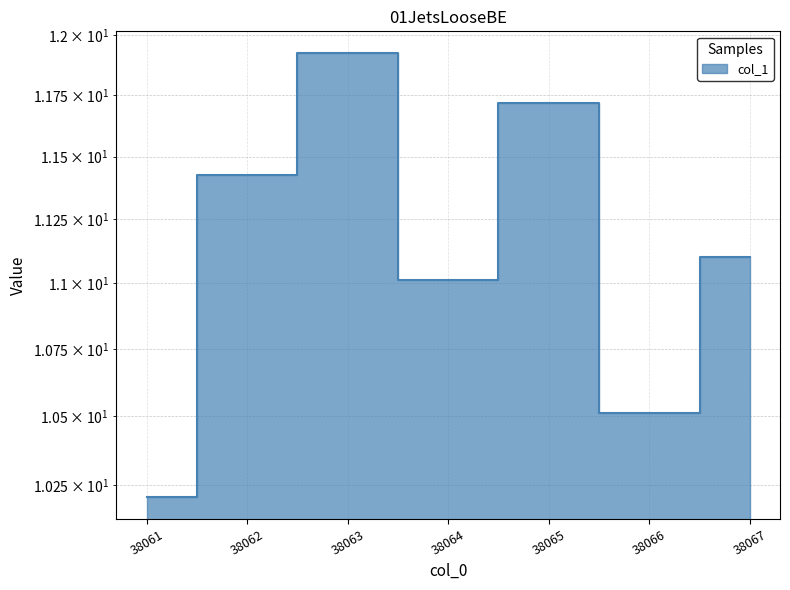

List the labels in order of value, smallest first.

38061, 38066, 38064, 38067, 38062, 38065, 38063